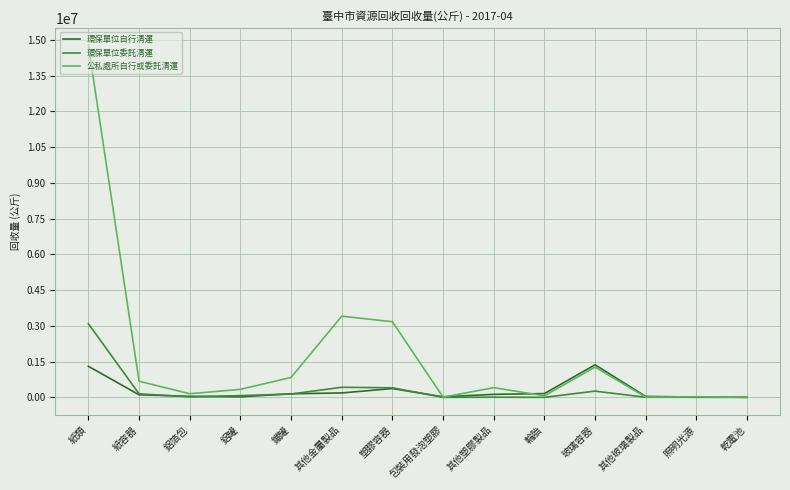

What value does the 公私處所自行或委託清運 series have at 其他塑膠製品?

405846